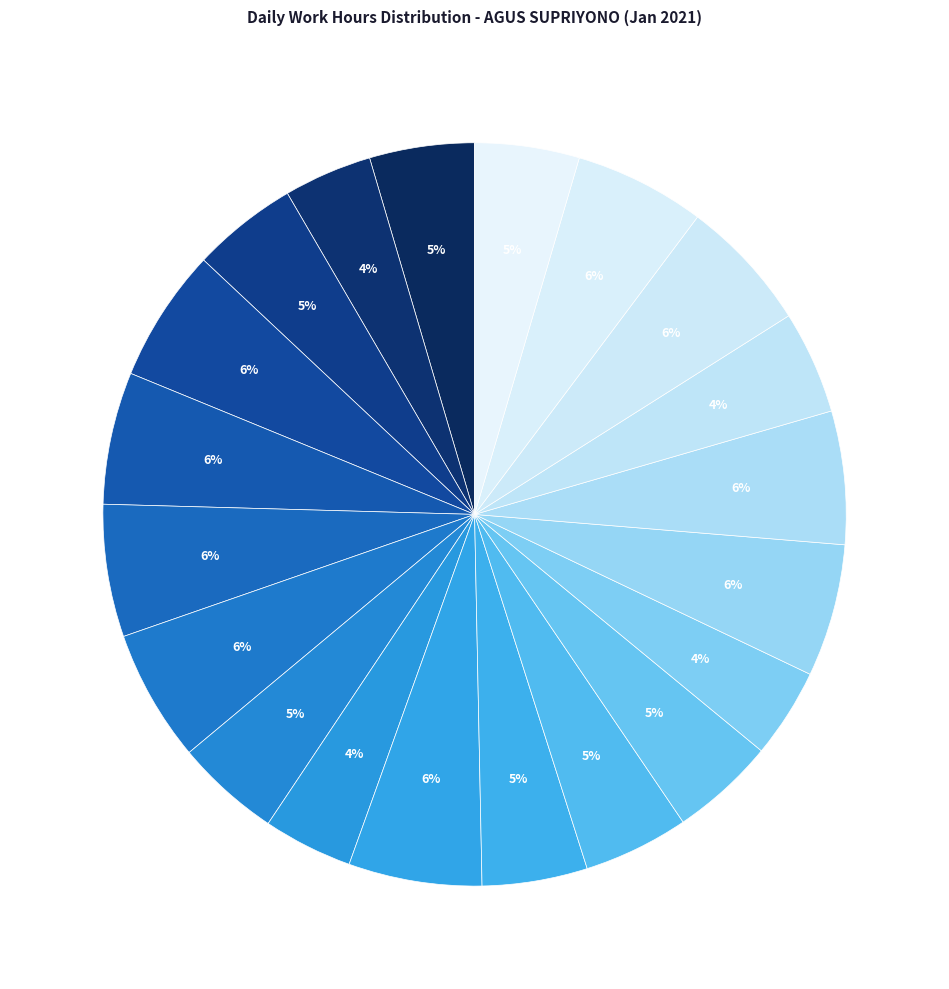

How many segments does this pie chart have?

20